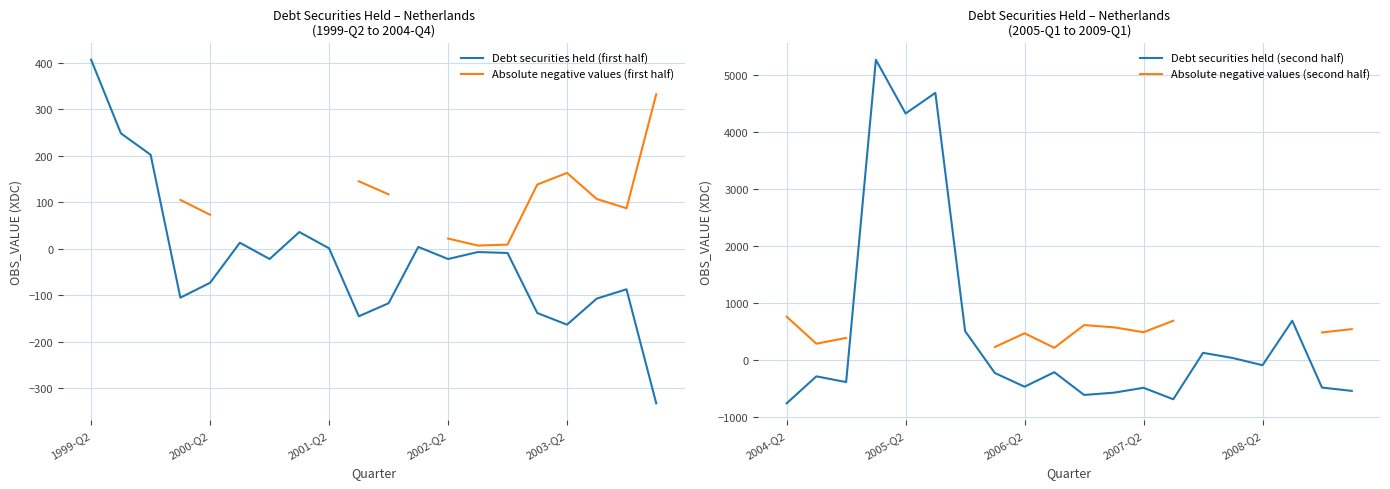

What are all the series names shown in the legend?

Debt securities held (first half), Absolute negative values (first half), Debt securities held (second half), Absolute negative values (second half)